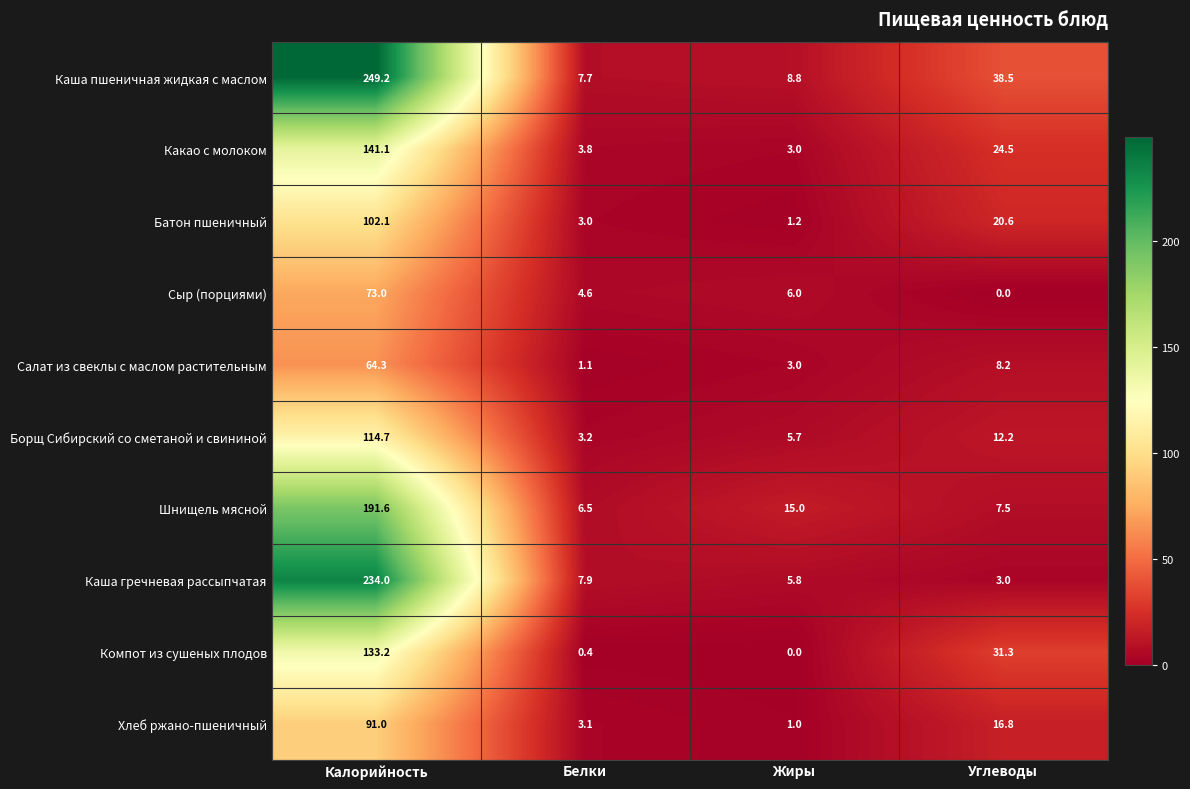

Where does the Салат из свеклы с маслом растительным series first go above 8?

Калорийность